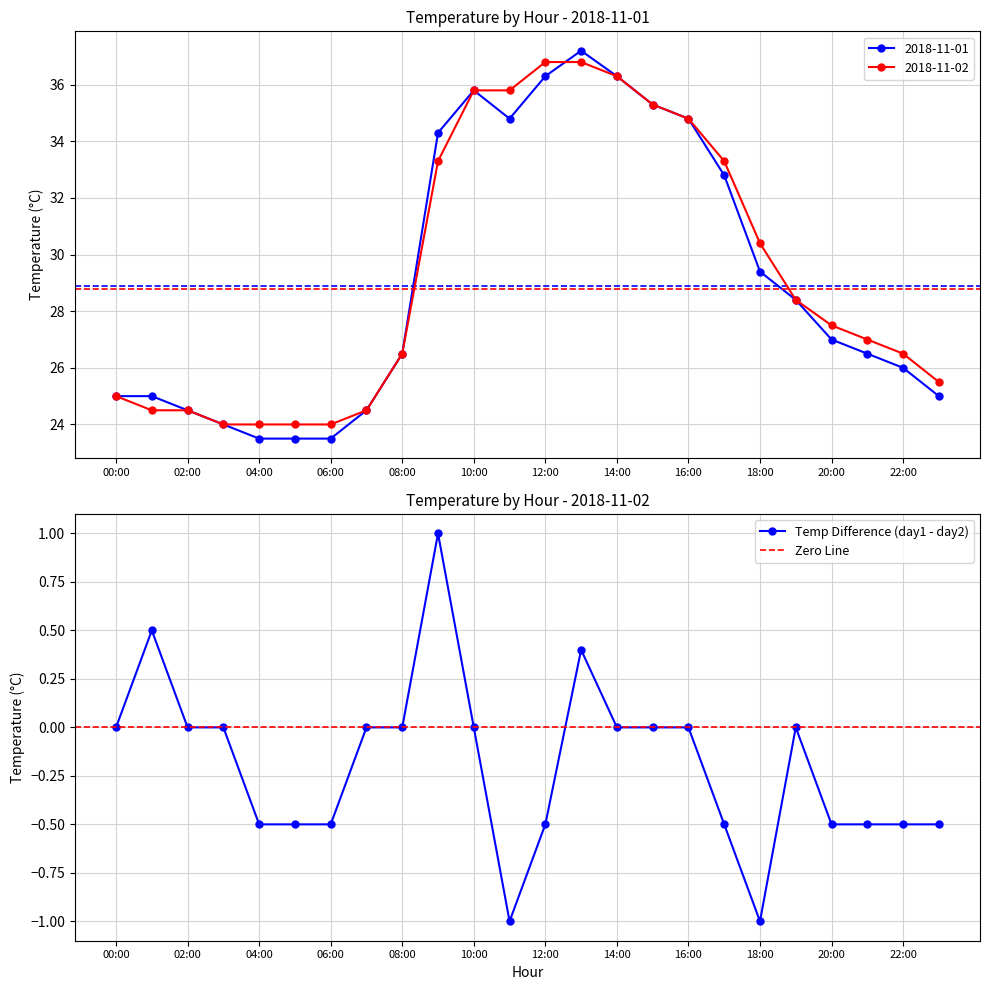

Is the value of 2018-11-01 at 23:00 greater than the value of 2018-11-02 at 02:00?

Yes